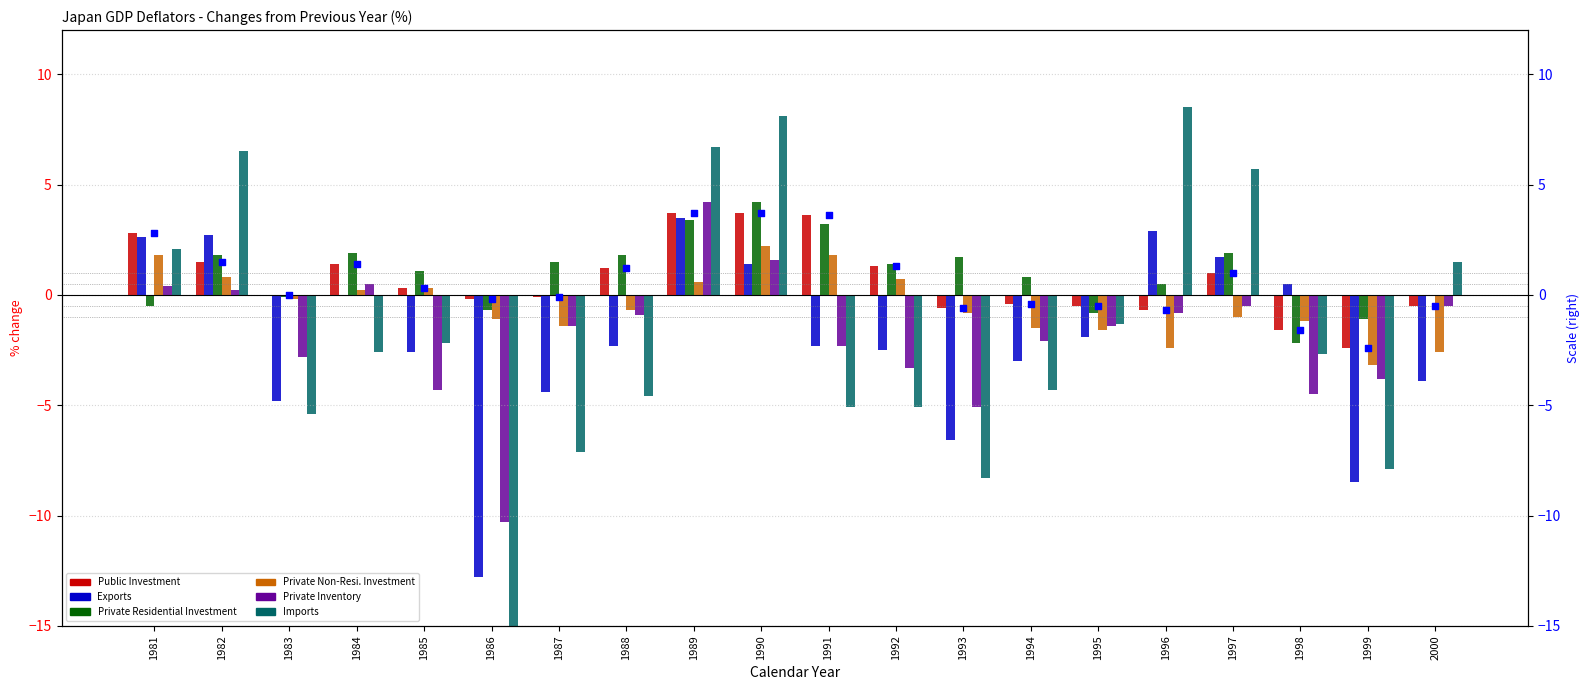

Which series has the widest spread of Y values?

Imports